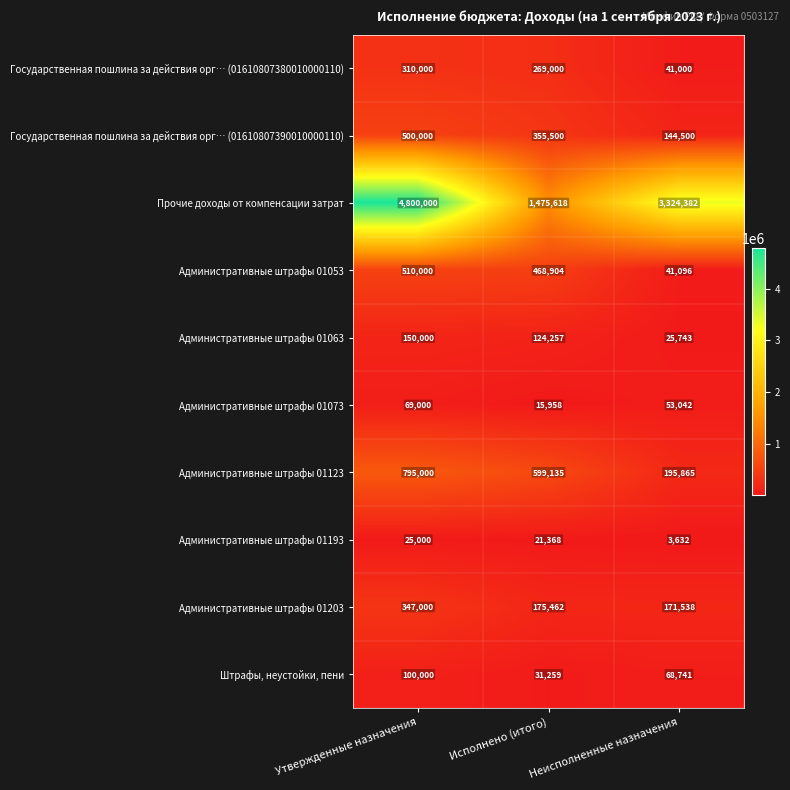

At Утвержденные назначения, list the series in order from largest to smallest.

Прочие доходы от компенсации затрат, Административные штрафы 01123, Административные штрафы 01053, Государственная пошлина за действия орг… (01610807390010000110), Административные штрафы 01203, Государственная пошлина за действия орг… (01610807380010000110), Административные штрафы 01063, Штрафы, неустойки, пени, Административные штрафы 01073, Административные штрафы 01193